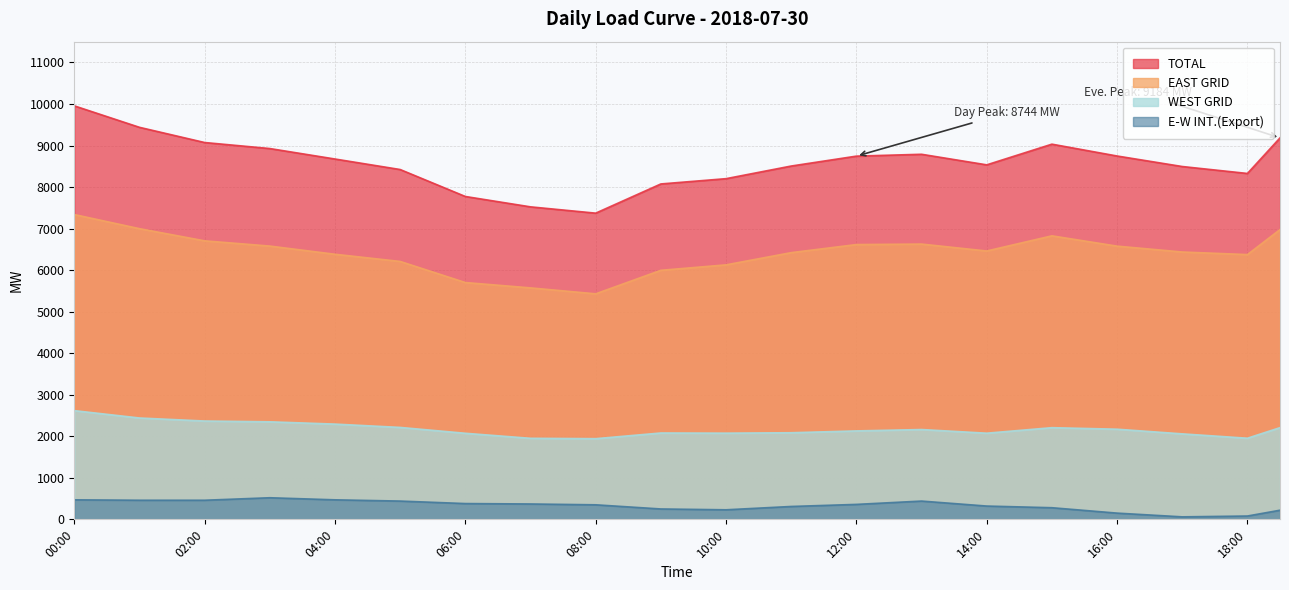

List the series in order of their peak value, highest first.

TOTAL, EAST GRID, WEST GRID, E-W INT.(Export)